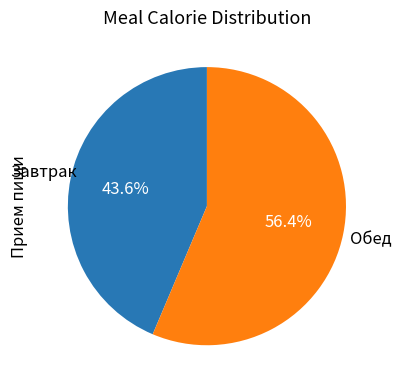

Does any single category account for the majority?

Yes